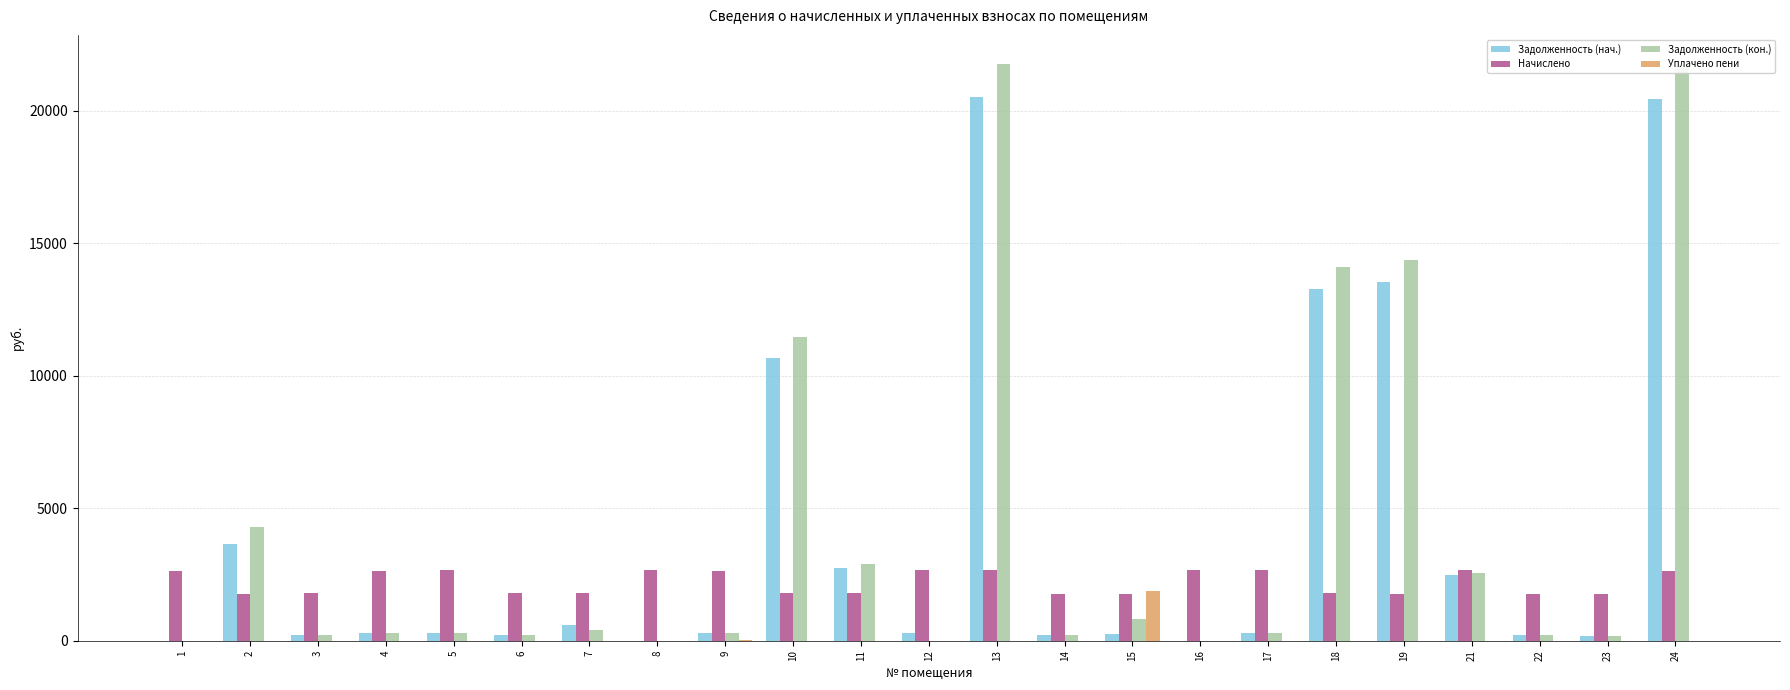

Is the value of Начислено at 10 greater than the value of Задолженность (нач.) at 15?

Yes